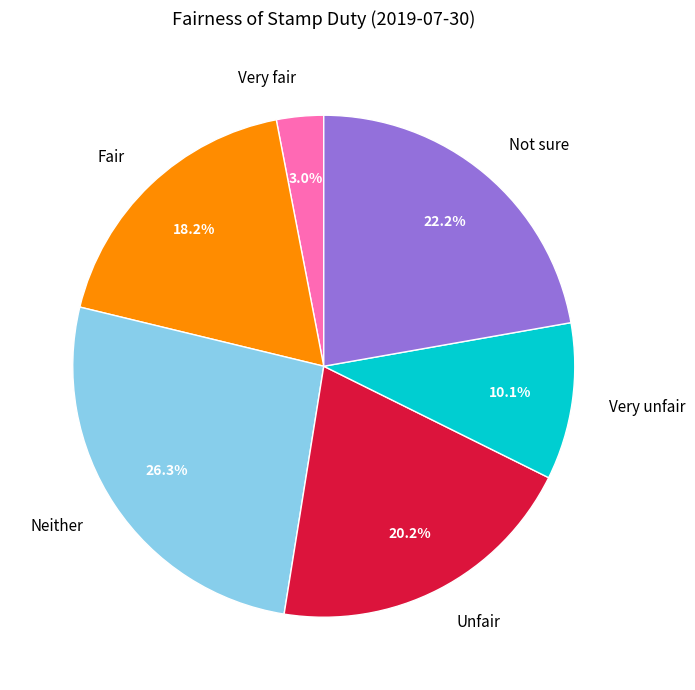

To the nearest percent, what is the average slice percentage?

17%